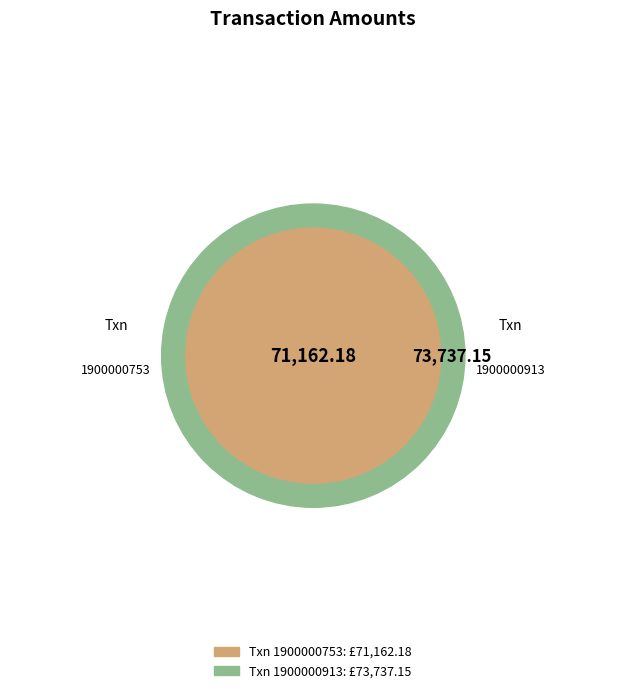

How many slices are in this pie chart?

2